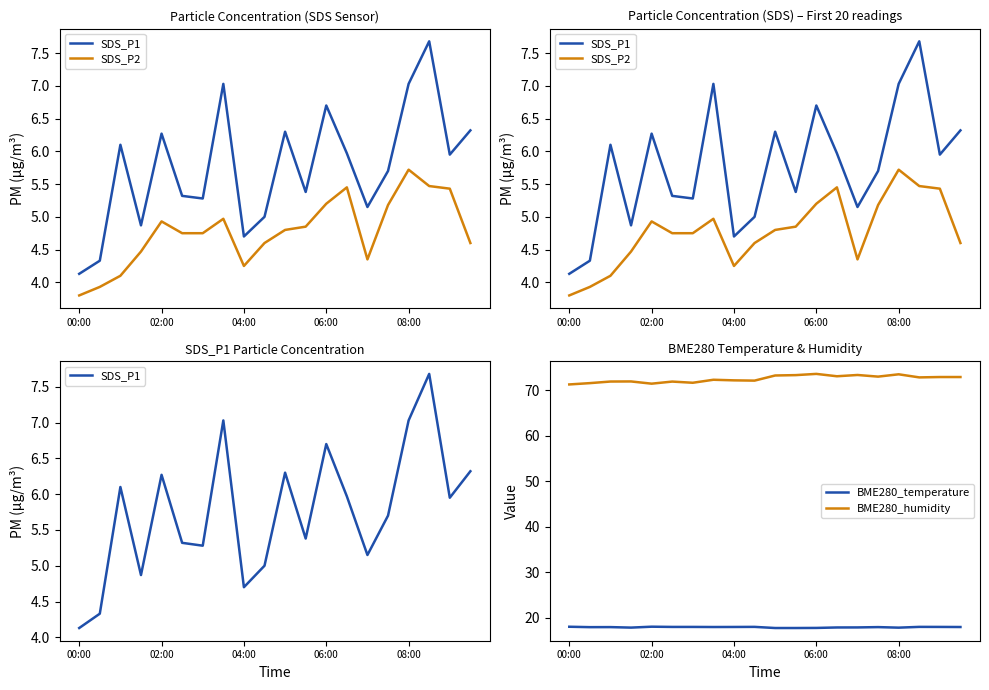

What is the highest value of the BME280_humidity series?

73.6